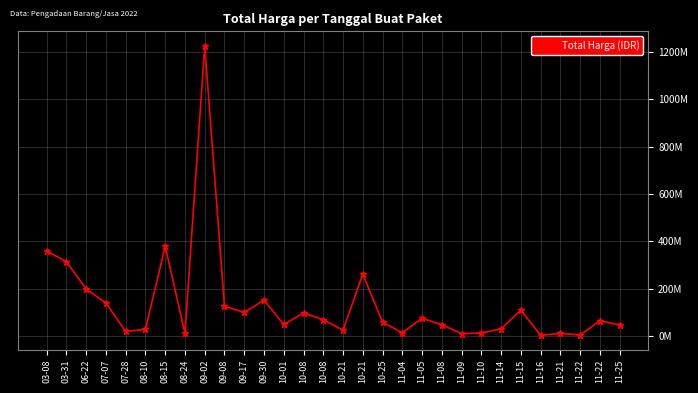

Does the chart have visible grid lines?

Yes